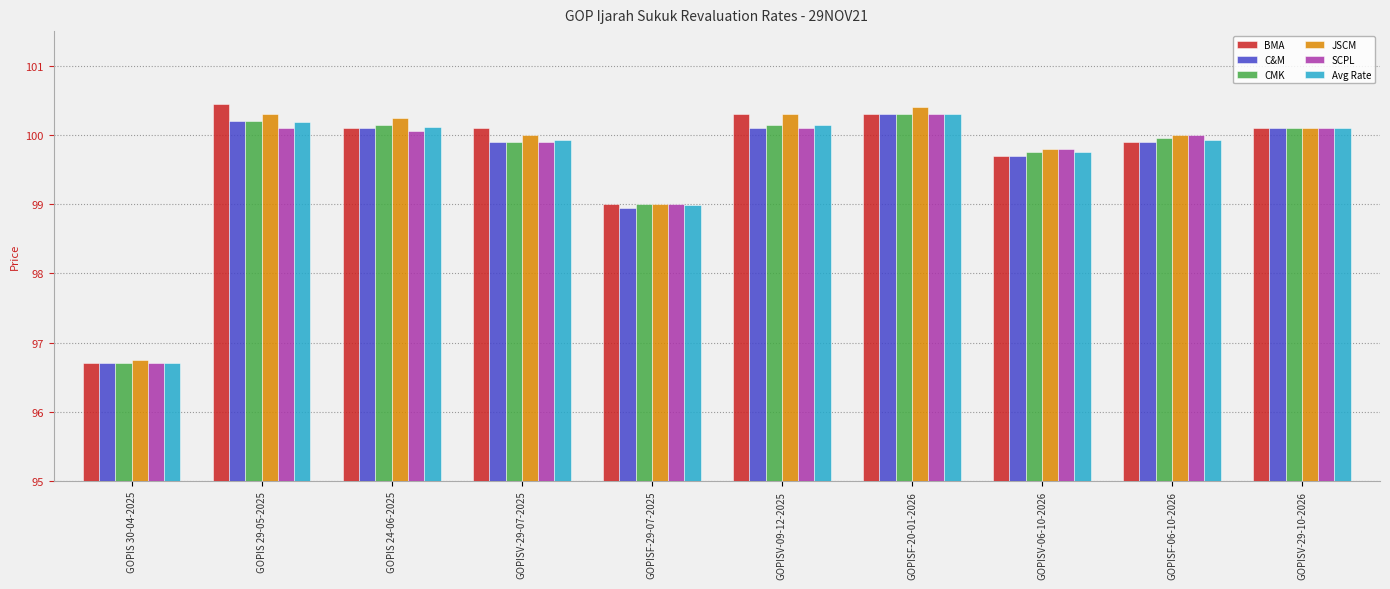

What is the difference between the maximum and minimum values in the SCPL series?

3.6